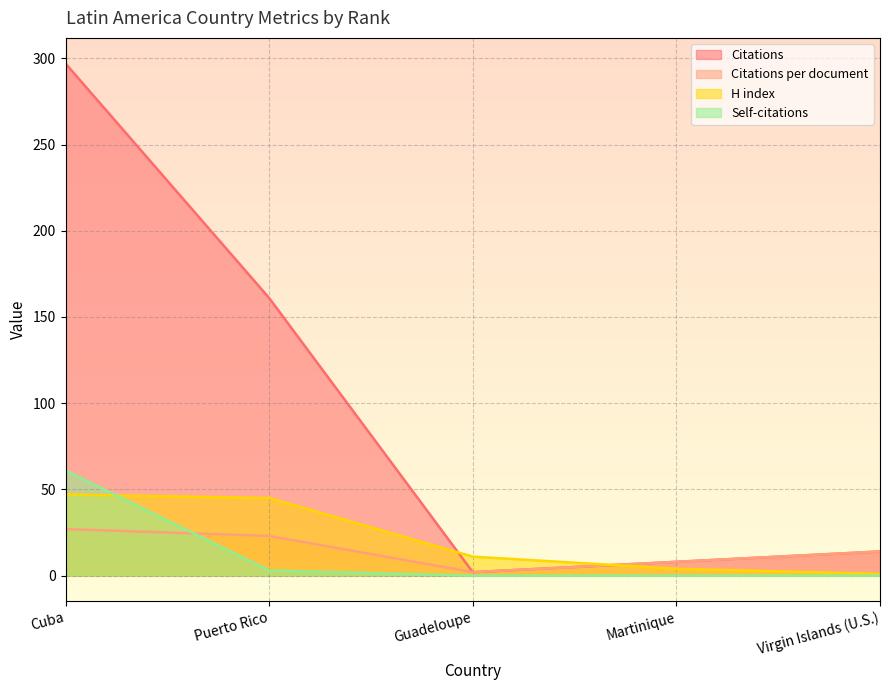

Rank the categories by Citations per document value from lowest to highest.

Guadeloupe, Martinique, Virgin Islands (U.S.), Puerto Rico, Cuba